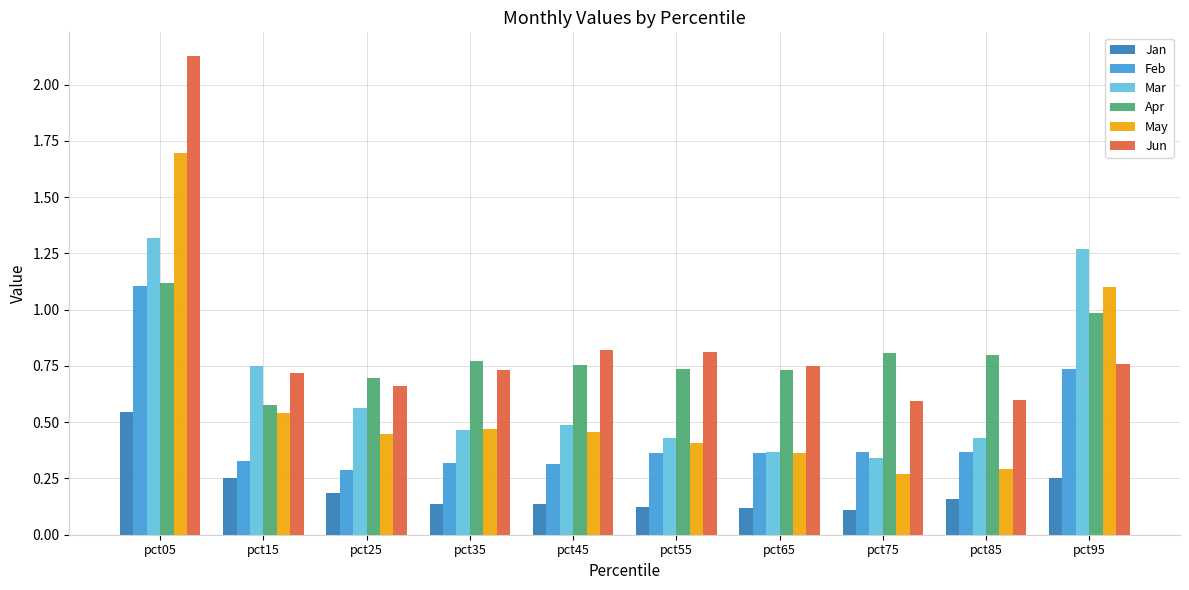

Count the Mar values in the range 0 to 1.

8